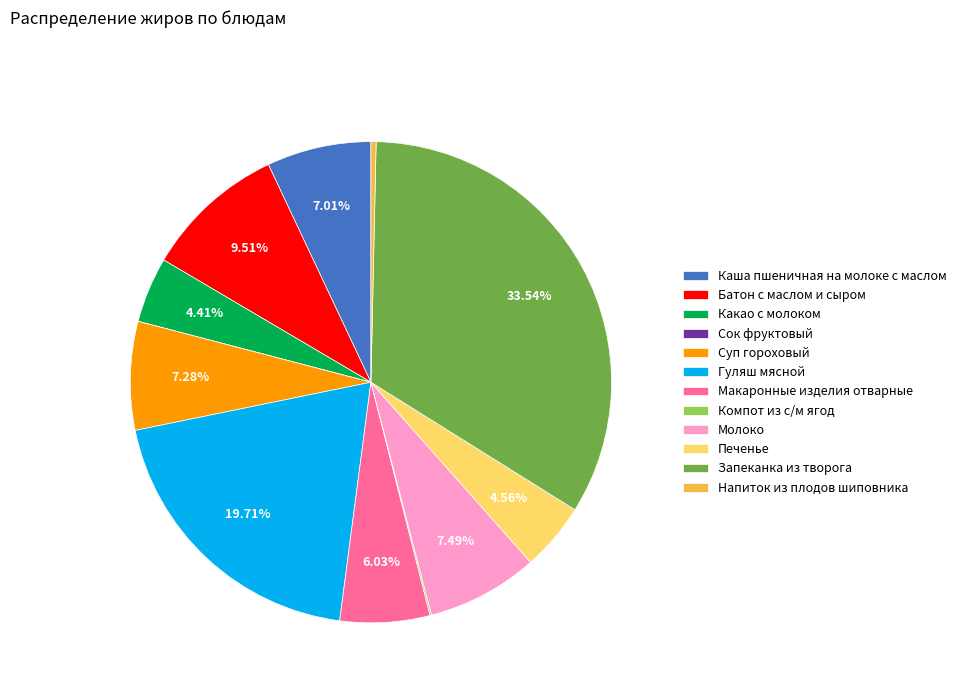

Which slice is the largest?

Запеканка из творога